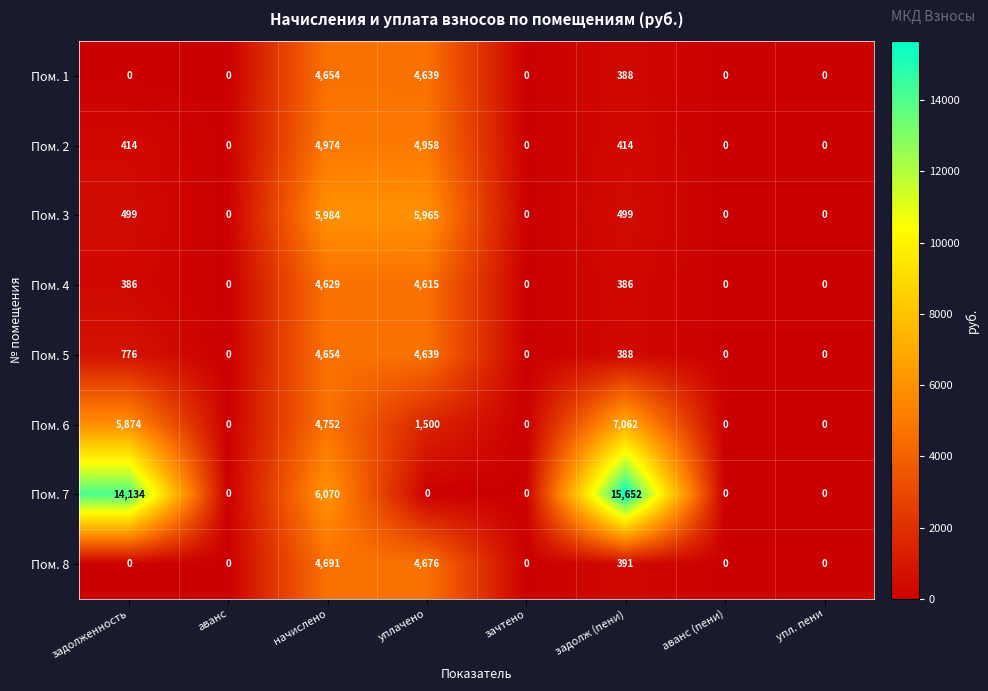

Count the number of data series in this chart.

8